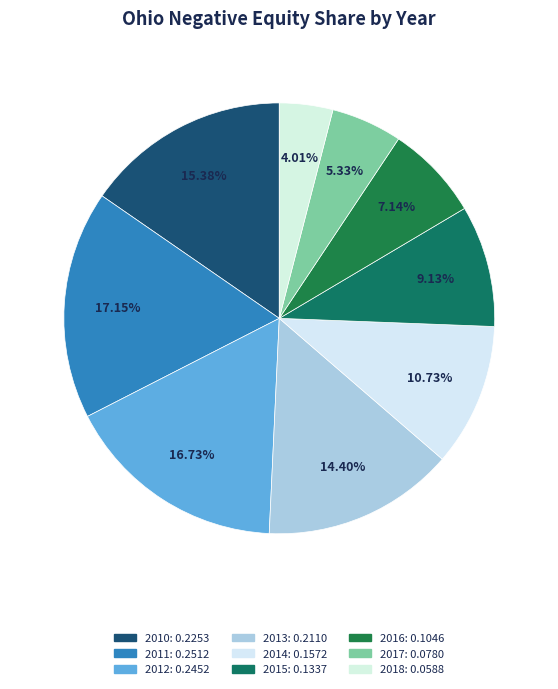

Is 2010 the majority of the pie?

No